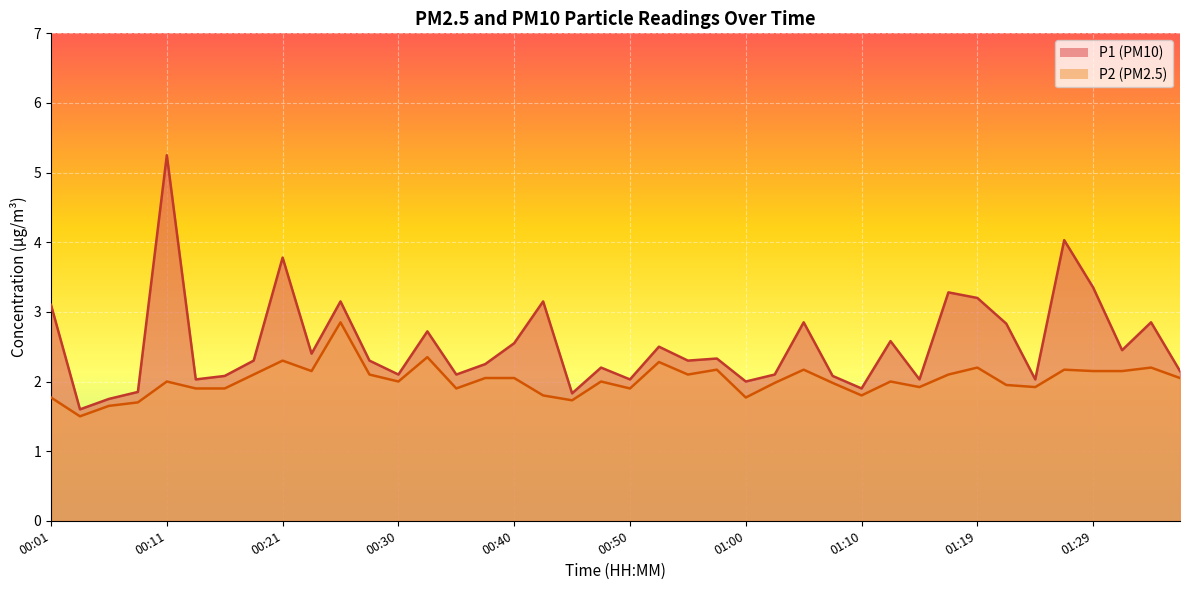

True or false: P1 has more than 0 points higher than both neighbors.

True